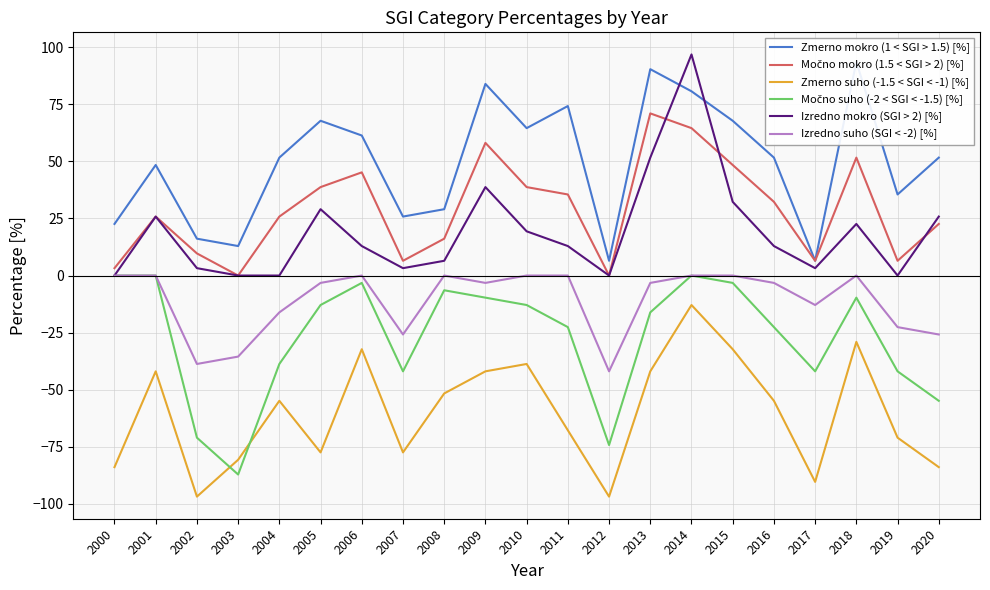

True or false: Izredno suho (SGI < -2) [%] and Zmerno mokro (1 < SGI > 1.5) [%] cross at least once.

False